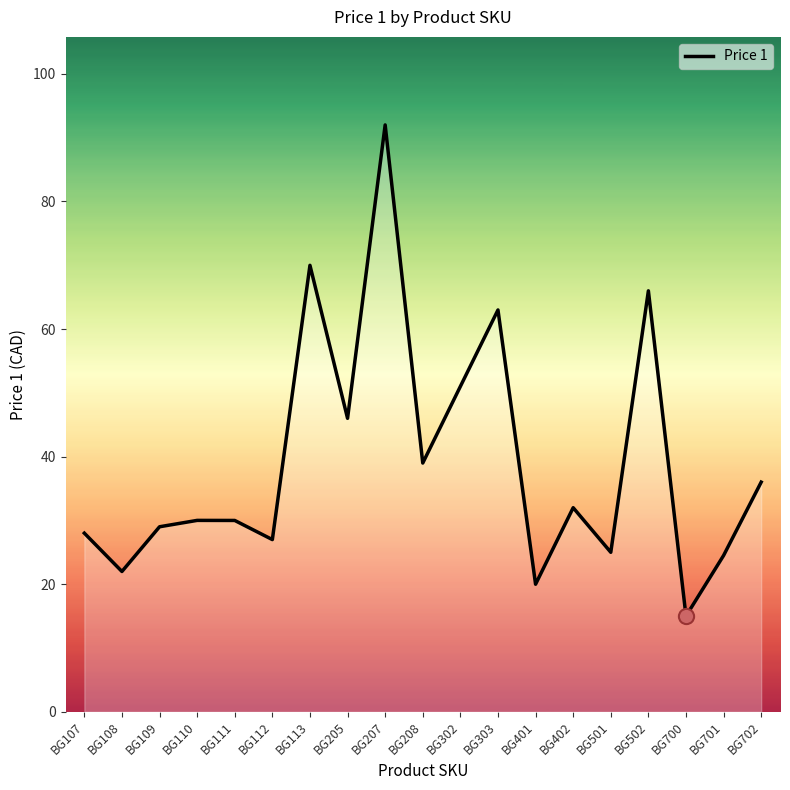

What is the change in value from BG207 to BG208?

-53.0